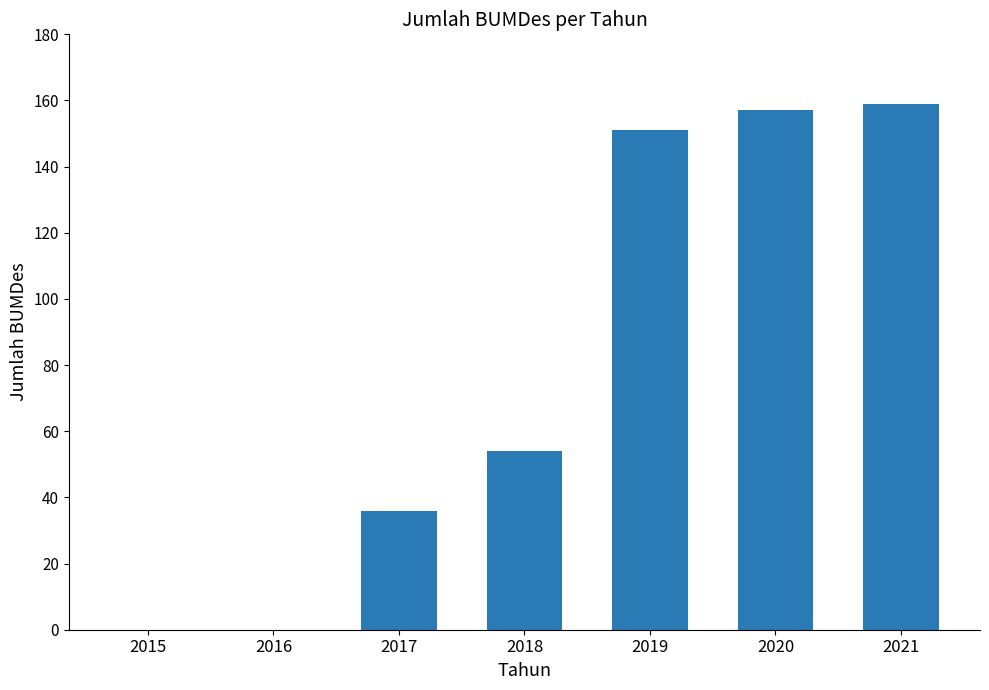

The chart shows a value of 159 at 2021. True or false?

True